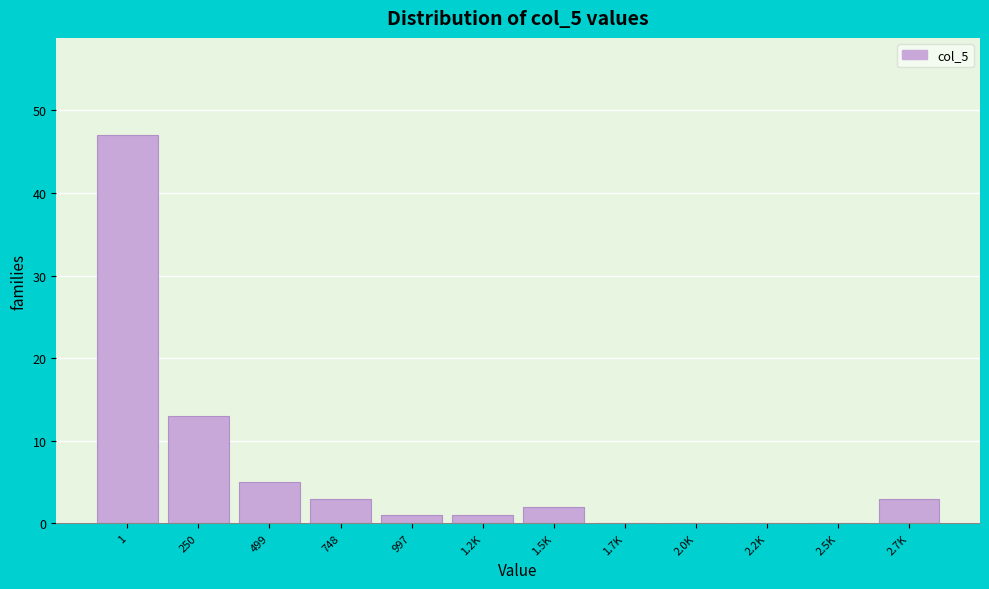

Reading left to right, transcribe all the data shown in this chart.

1=47	250=13	499=5	748=3	997=1	1.2K=1	1.5K=2	1.7K=0	2.0K=0	2.2K=0	2.5K=0	2.7K=3